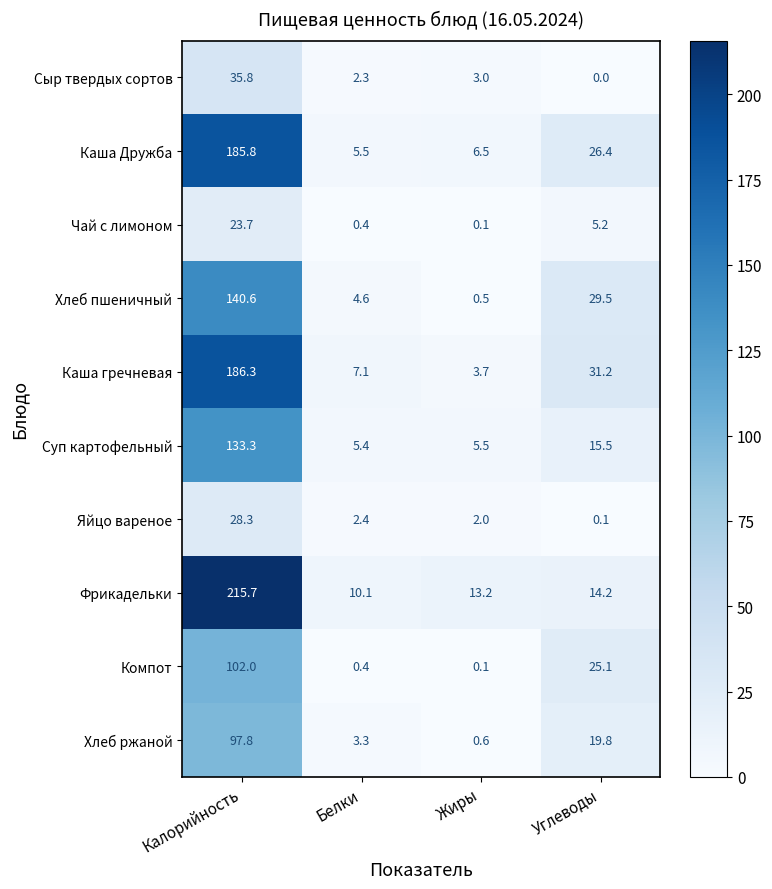

At which category is the sum across all series the highest?

Калорийность